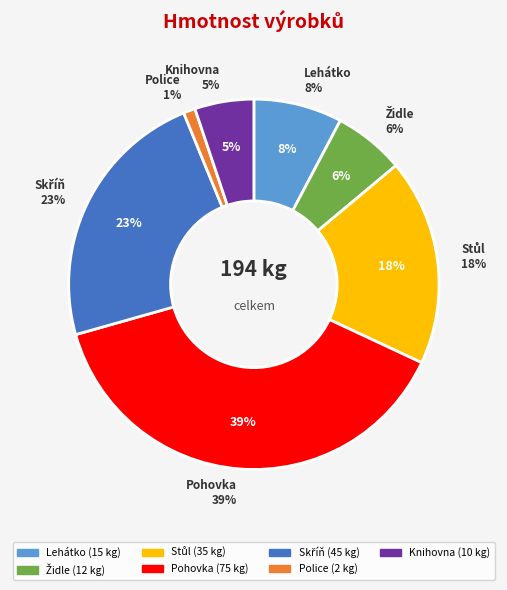

Rank the categories by value from lowest to highest.

Police, Knihovna, Židle, Lehátko, Stůl, Skříň, Pohovka